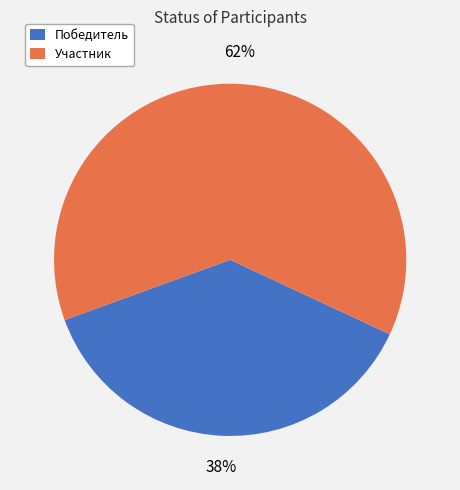

Which slice is the largest?

Участник